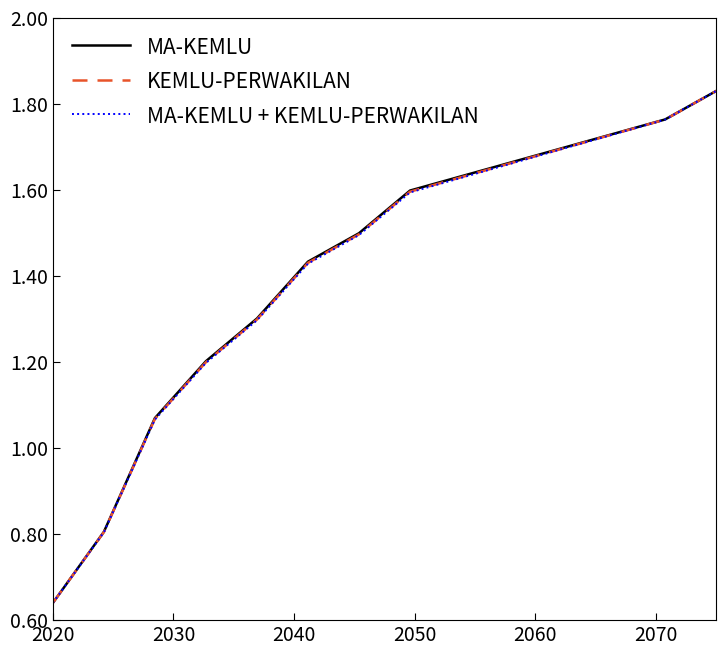

What are all the series names shown in the legend?

MA-KEMLU, KEMLU-PERWAKILAN, MA-KEMLU + KEMLU-PERWAKILAN